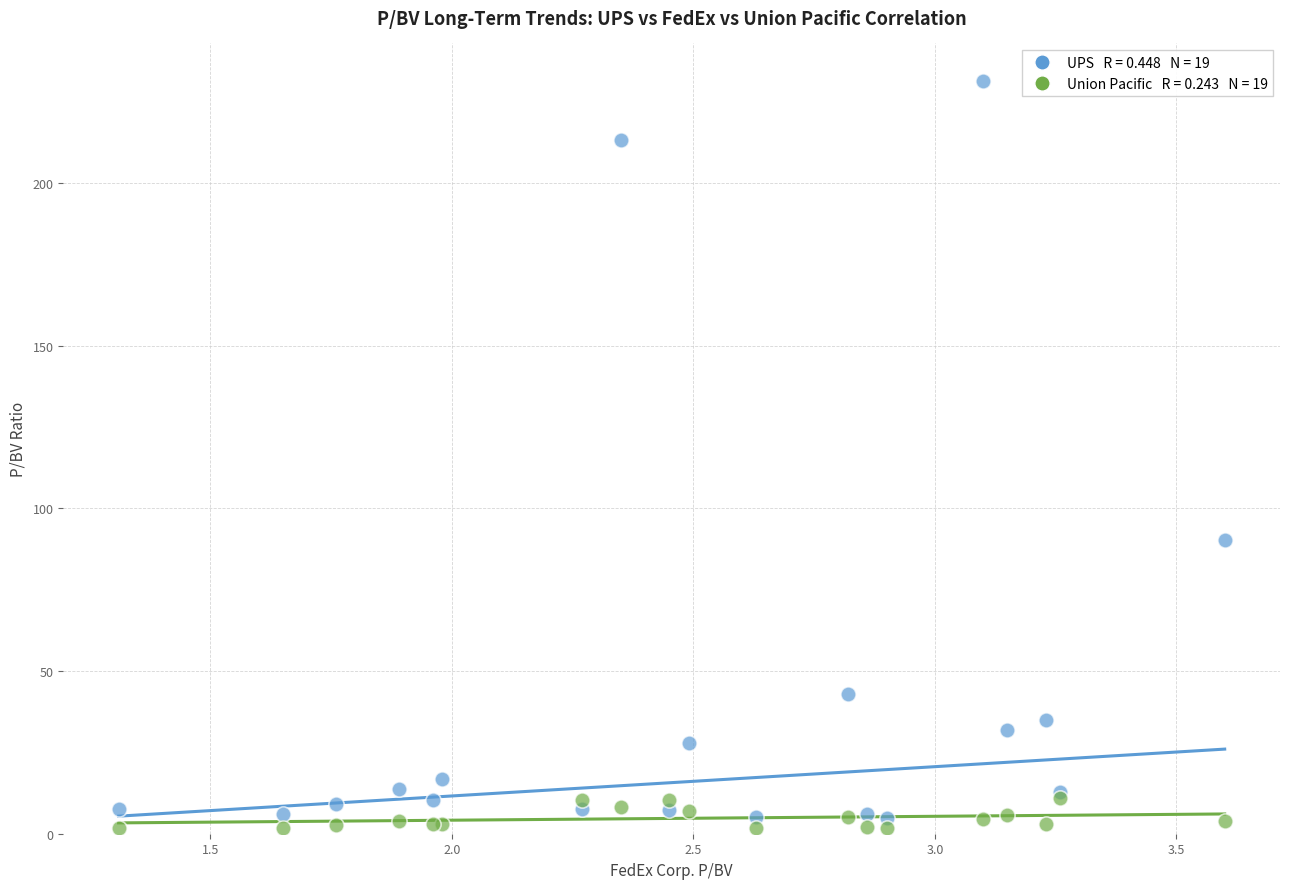

Across all series, what Y value is closest to 116?

90.2